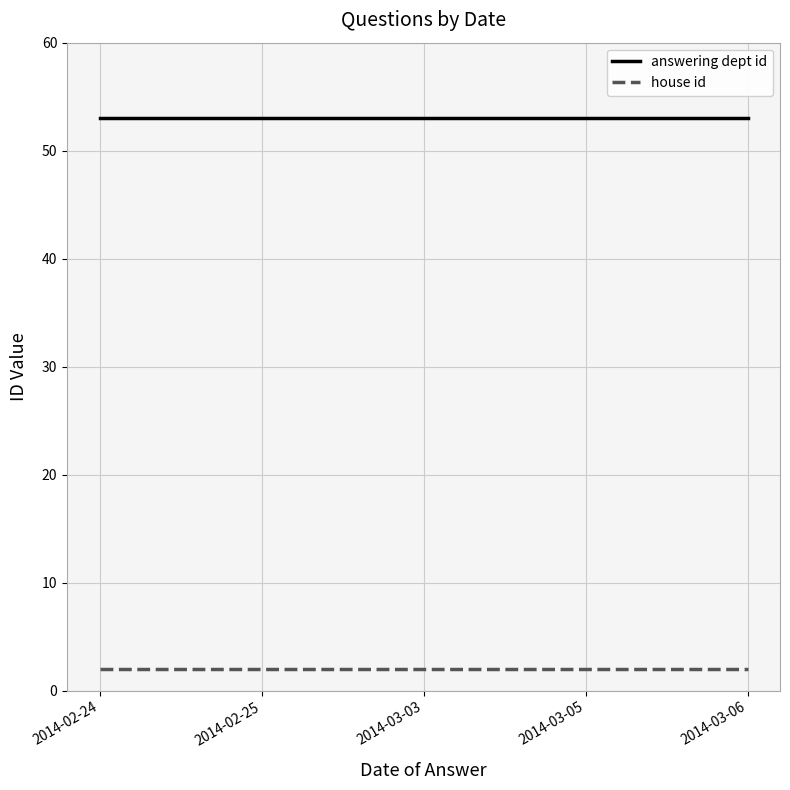

Is it true that house id equals 2 at 2014-03-03?

True